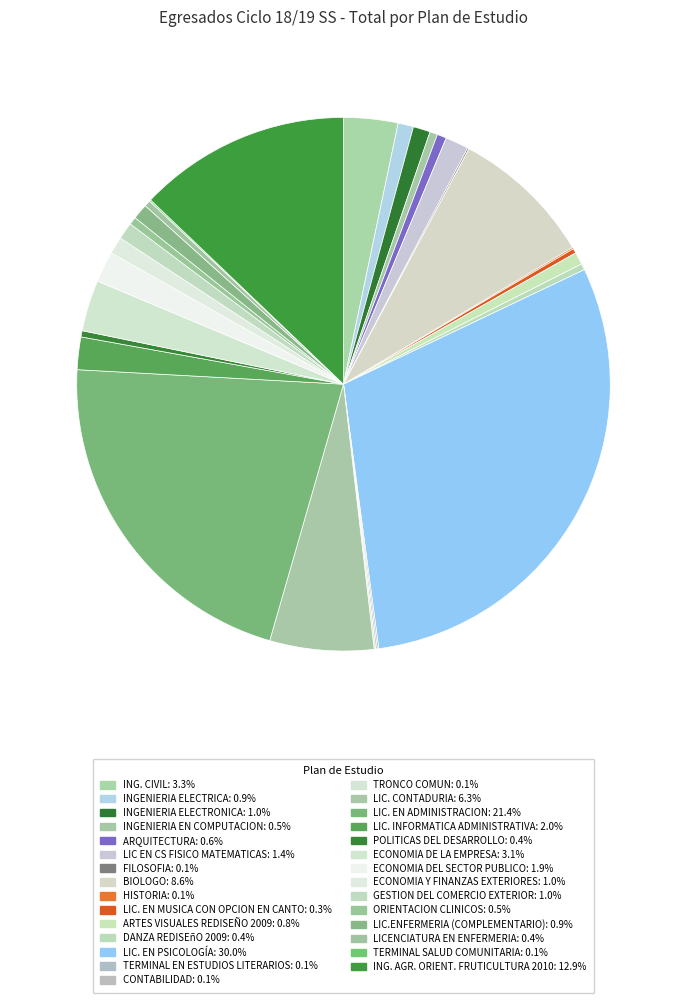

What is the largest slice in the pie chart?

LIC. EN PSICOLOGÍA